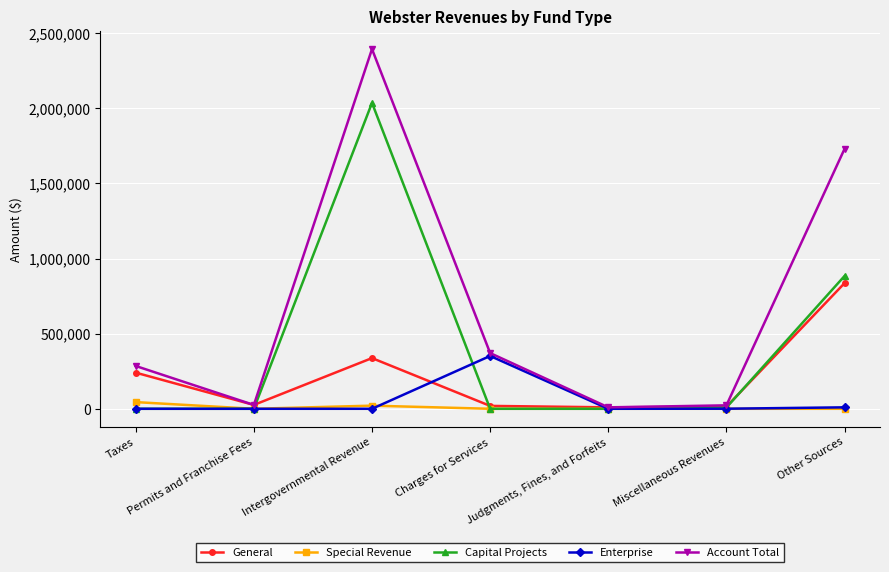

List the series in order of their peak value, lowest first.

Special Revenue, Enterprise, General, Capital Projects, Account Total